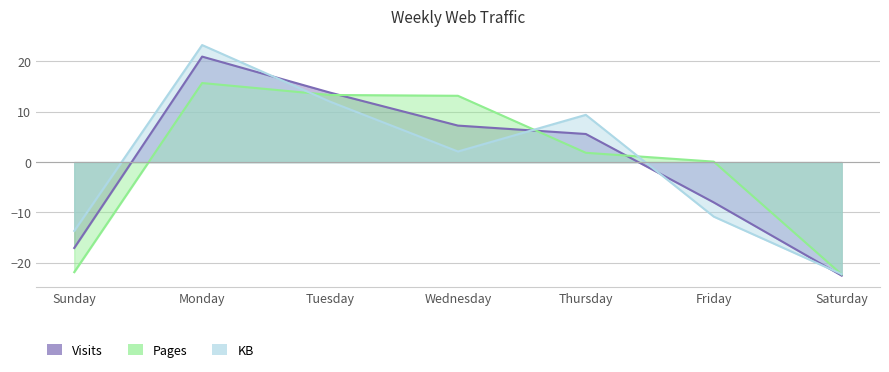

Where do Visits and Pages first cross each other?

Tuesday and Wednesday